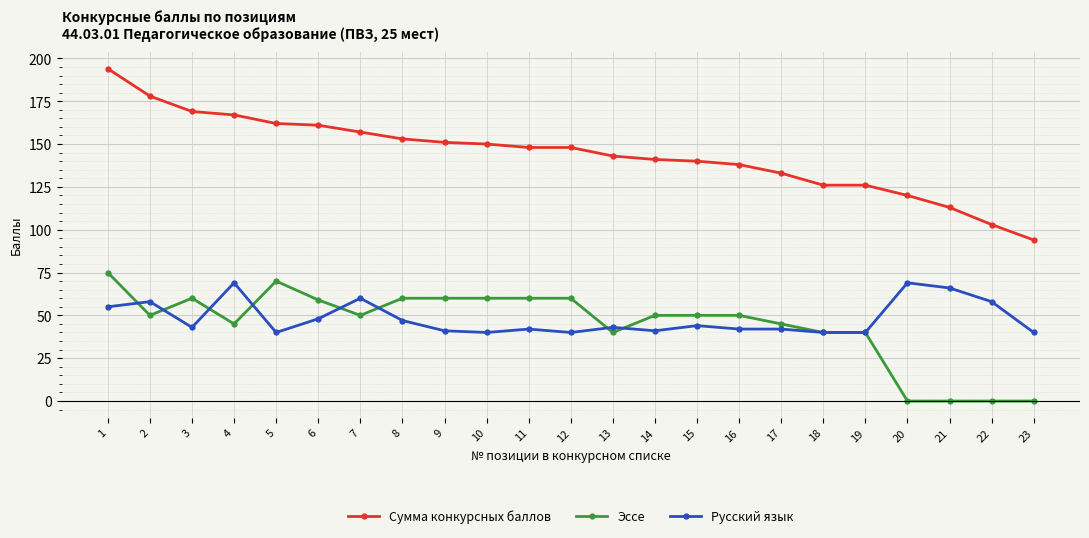

Count the number of categories in the chart.

23